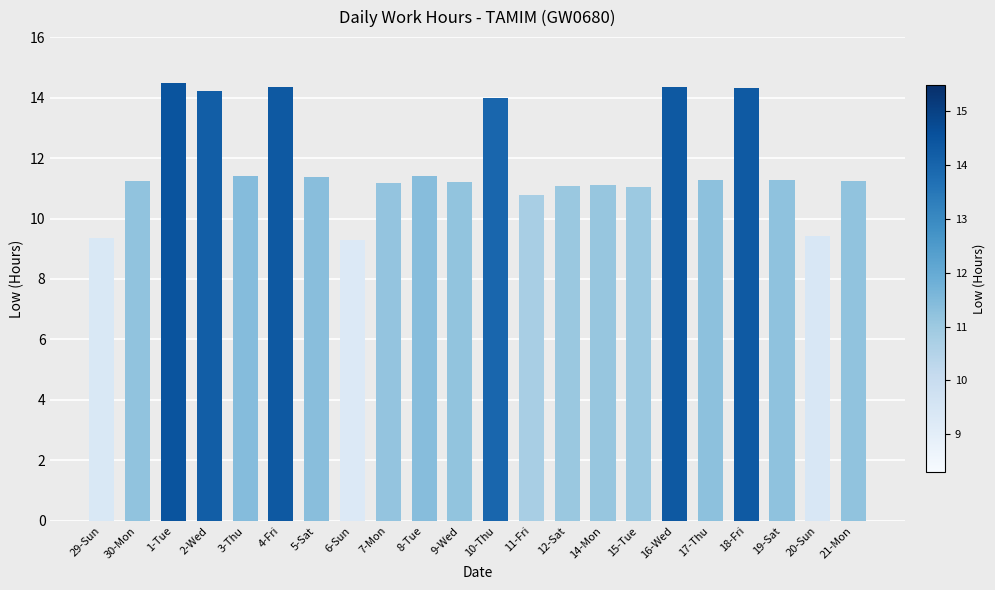

What is the average value?

11.8